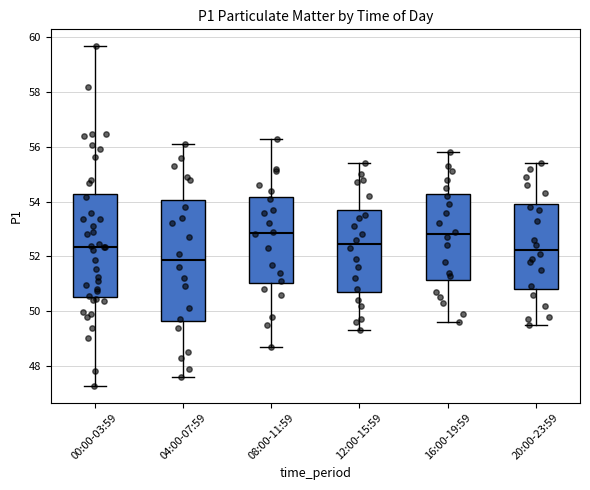

Which box is the tallest, from its lower edge to its upper edge?

04:00-07:59